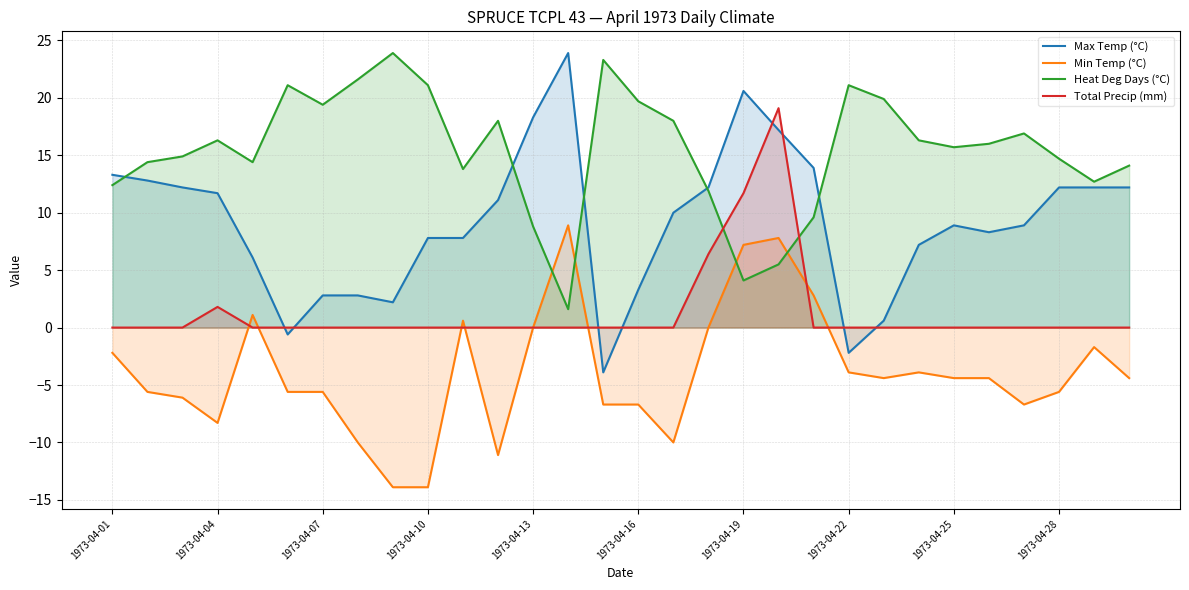

True or false: Heat Deg Days (°C) and Min Temp (°C) cross at least once.

True